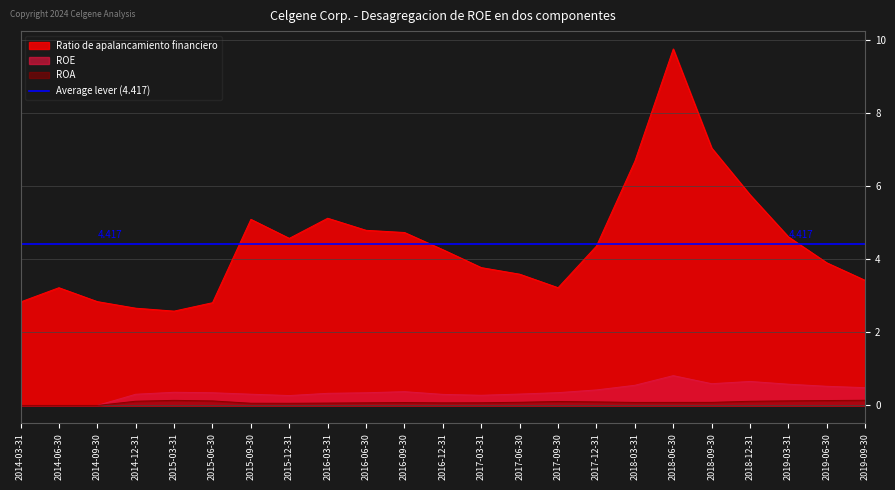

How many interior local peaks does the ROA series have?

3